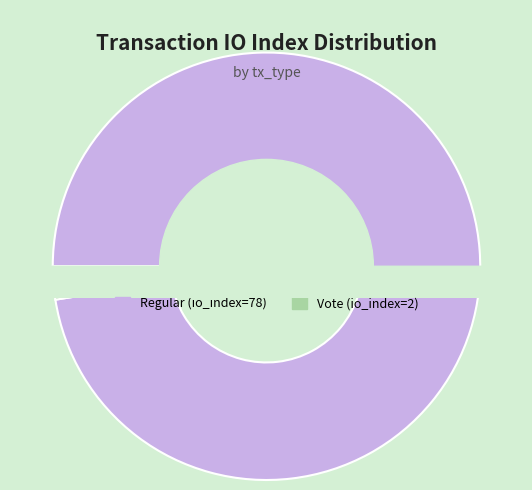

What is the largest slice in the pie chart?

Regular (io_index=78)